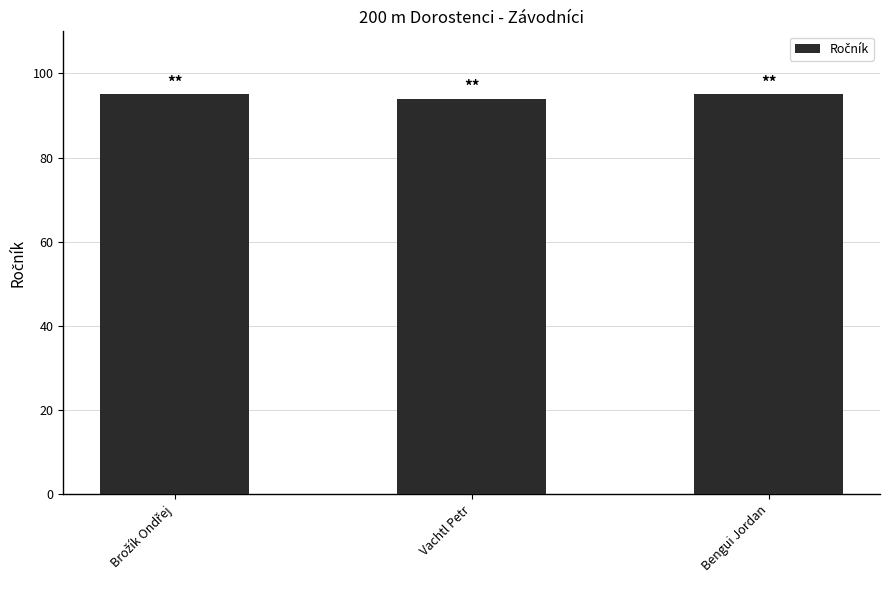

True or false: the data shows 27 at Vachtl Petr.

False